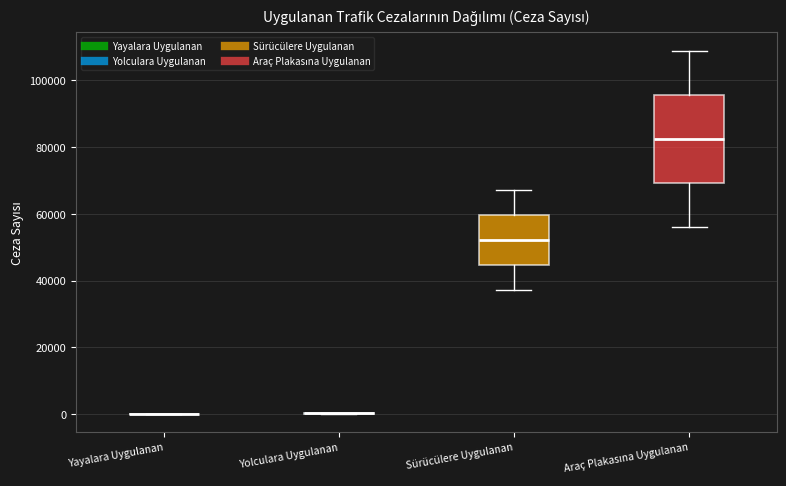

Where does the upper whisker of the box for Sürücülere Uygulanan end on the y-axis? The values are not printed on the chart, so give them approximately, as read against the axis.

68000